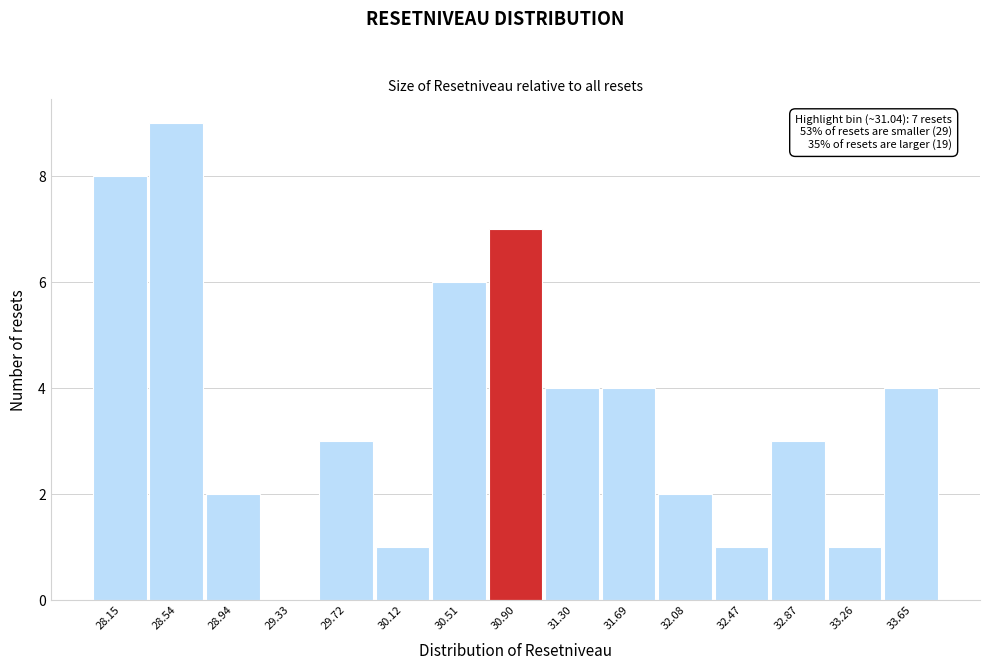

Reading left to right, list all the values displayed in this chart.

28.15=8	28.54=9	28.94=2	29.33=0	29.72=3	30.12=1	30.51=6	30.90=7	31.30=4	31.69=4	32.08=2	32.47=1	32.87=3	33.26=1	33.65=4